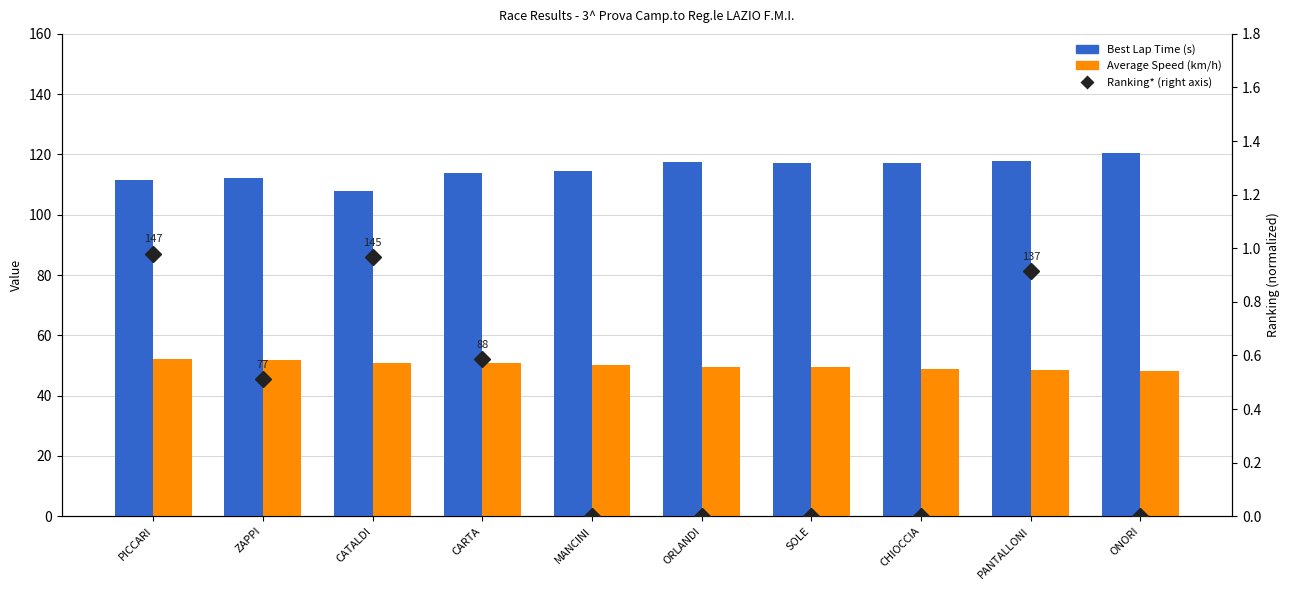

At which category is the sum across all series the highest?

ONORI